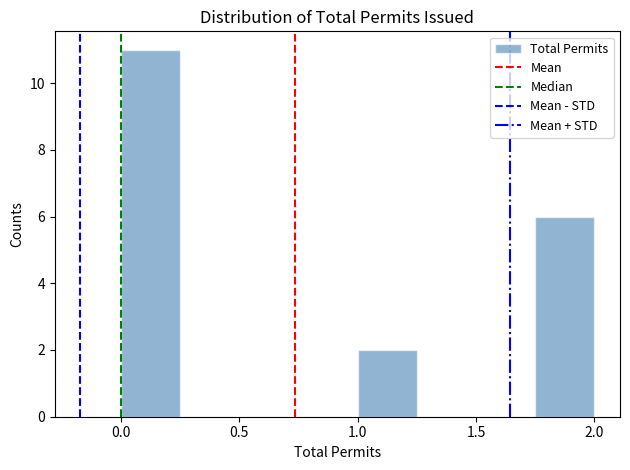

Reading left to right, list every bar in this chart as the range it spans on the x-axis followed by its height. The values are not printed on the chart, so give them approximately, as read against the axis.

0.00 to 0.25: 11
0.25 to 0.50: 0
0.50 to 0.75: 0
0.75 to 1.00: 0
1.00 to 1.25: 2
1.25 to 1.50: 0
1.50 to 1.75: 0
1.75 to 2.00: 6